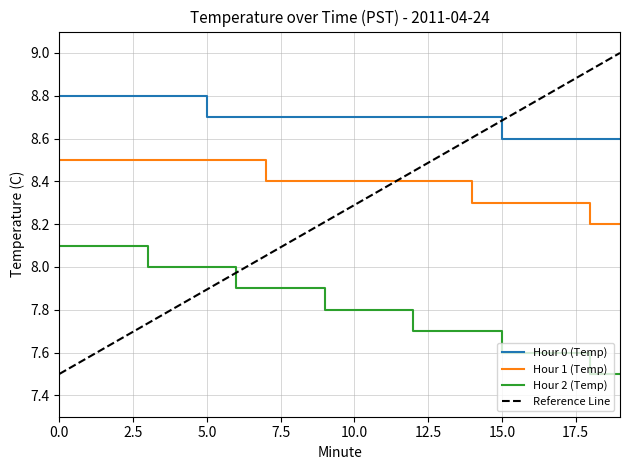

Which series has the largest total across all categories?

Hour 0 (Temp)